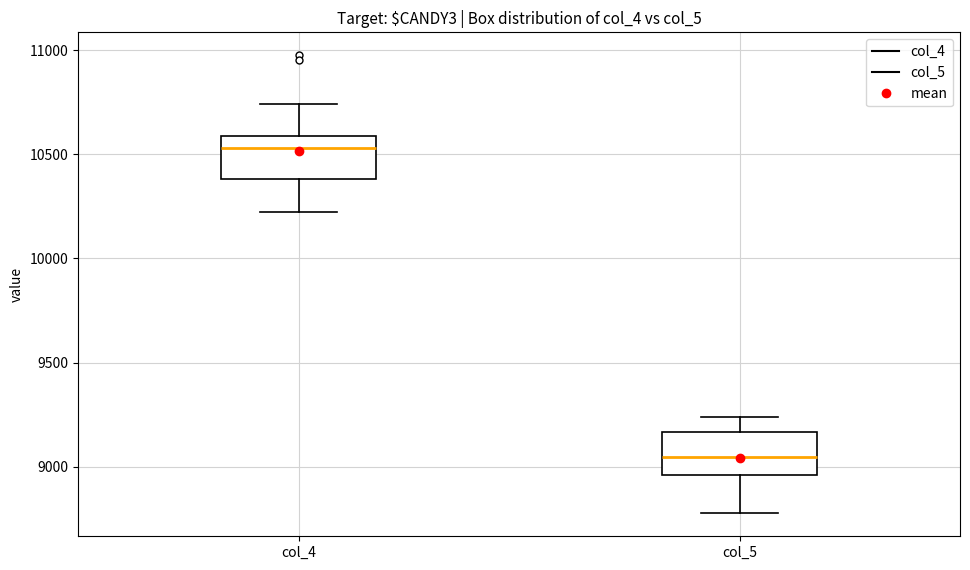

Which box's median line is the lowest?

col_5